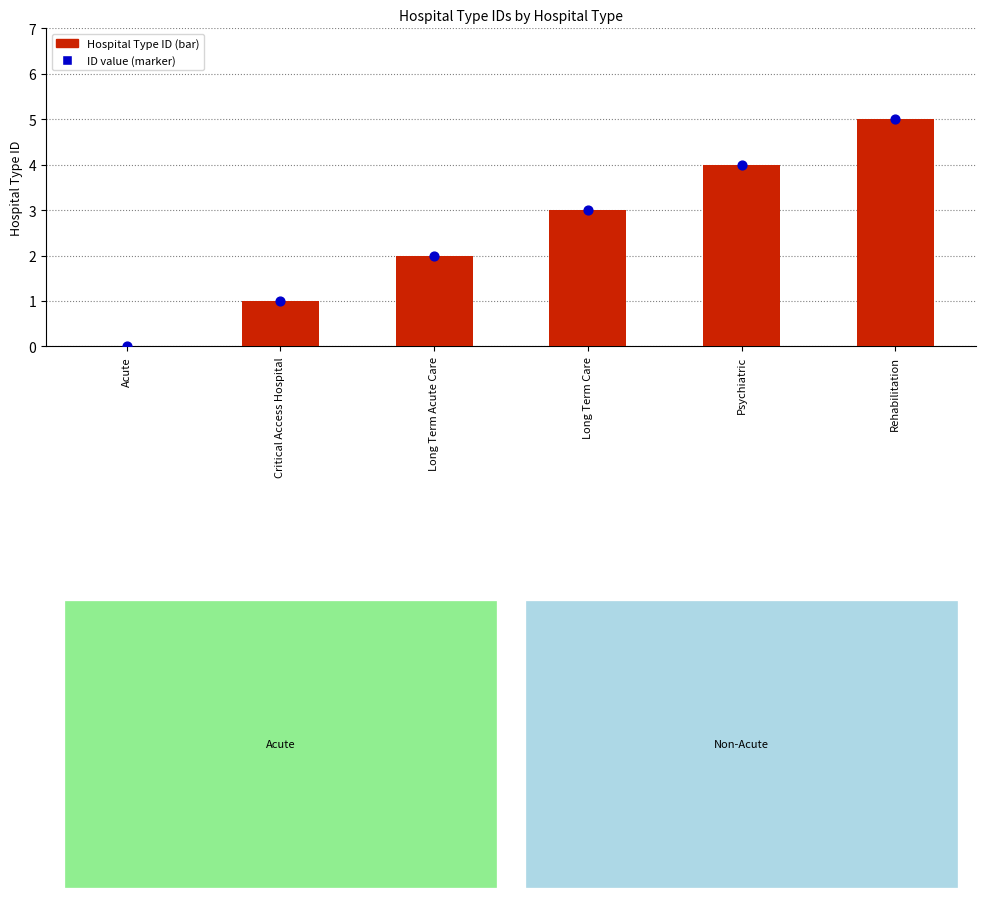

What is the ratio of the value at Long Term Care to the value at Critical Access Hospital?

3.0